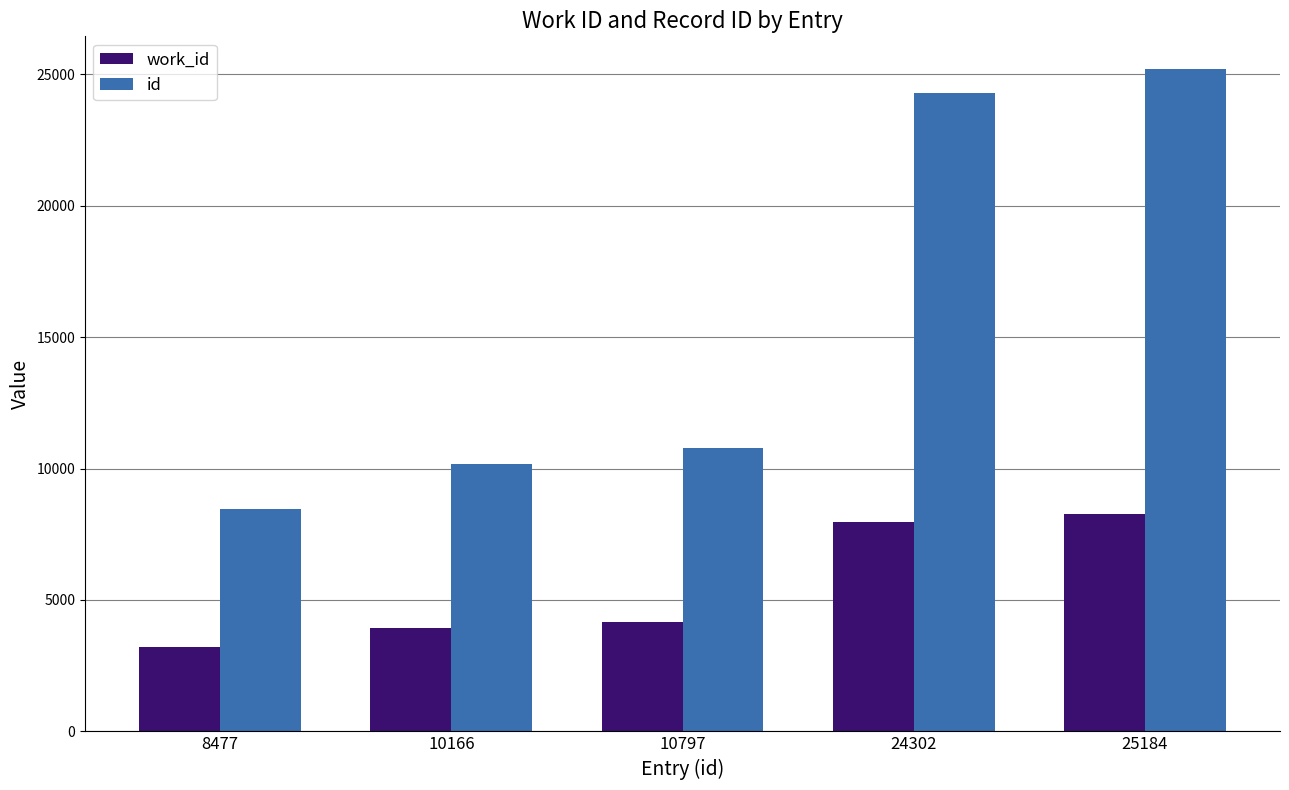

Which label corresponds to the largest value in the chart?

25184